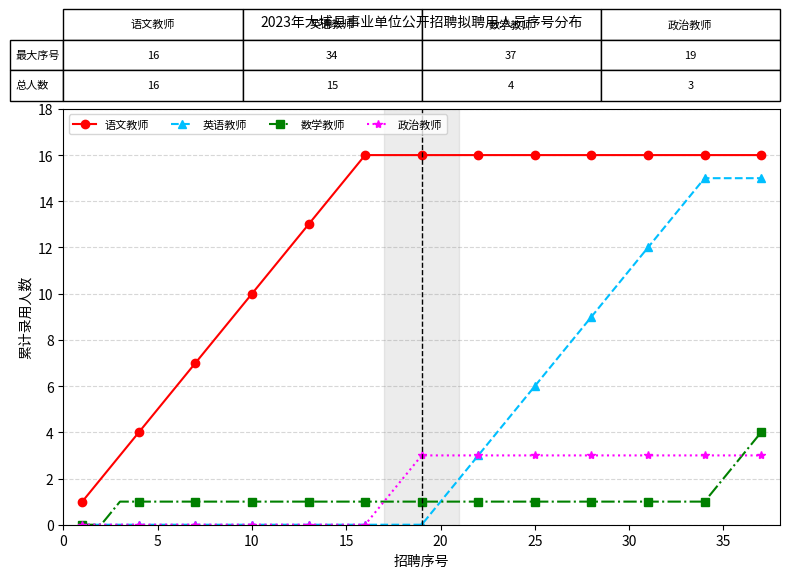

What are all the series names shown in the legend?

语文教师, 英语教师, 数学教师, 政治教师